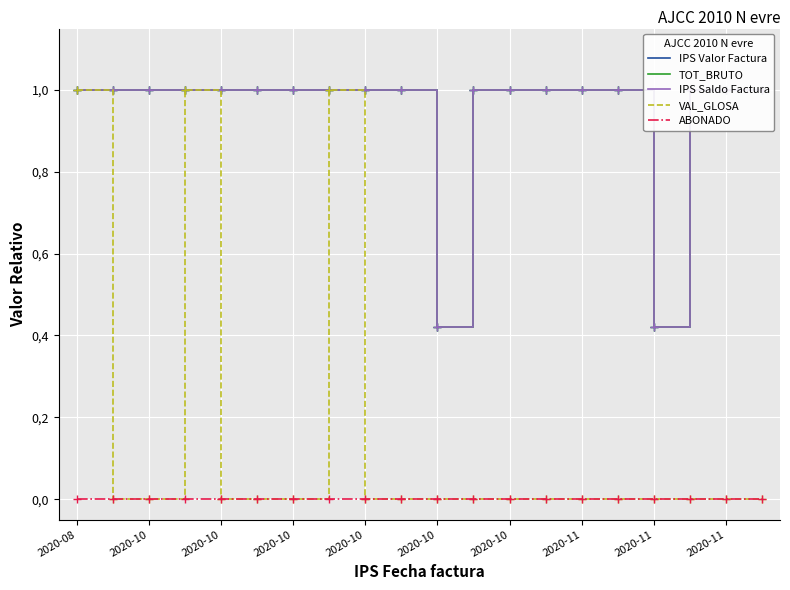

True or false: VAL_GLOSA and IPS Saldo Factura cross at least once.

False